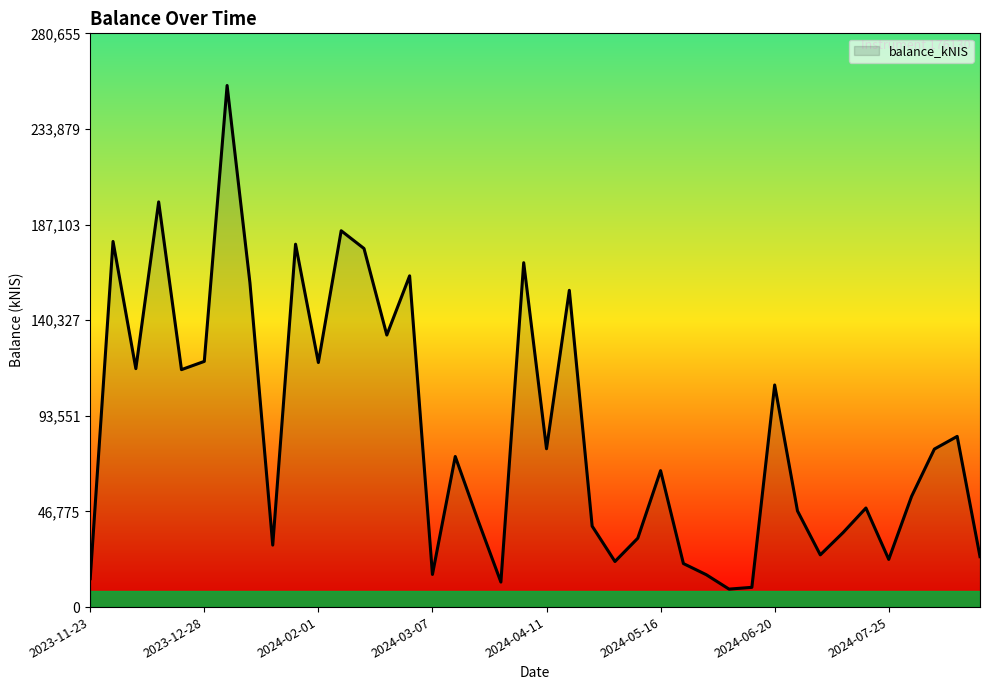

What is the minimum value shown in the chart?

8792.7